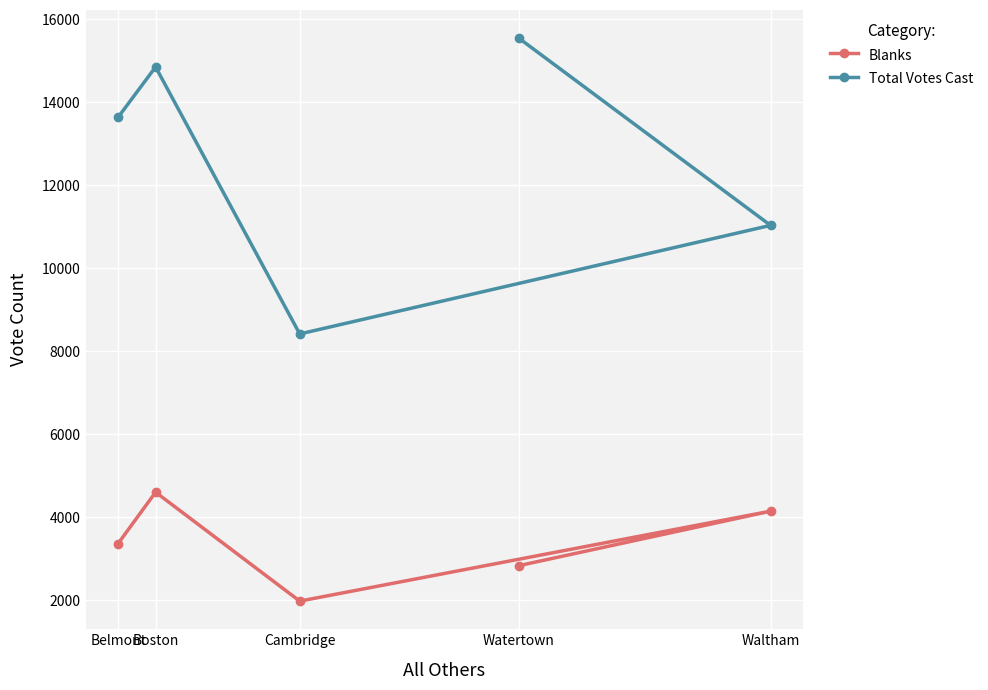

True or false: Total Votes Cast has a value of 15547 at Watertown.

True